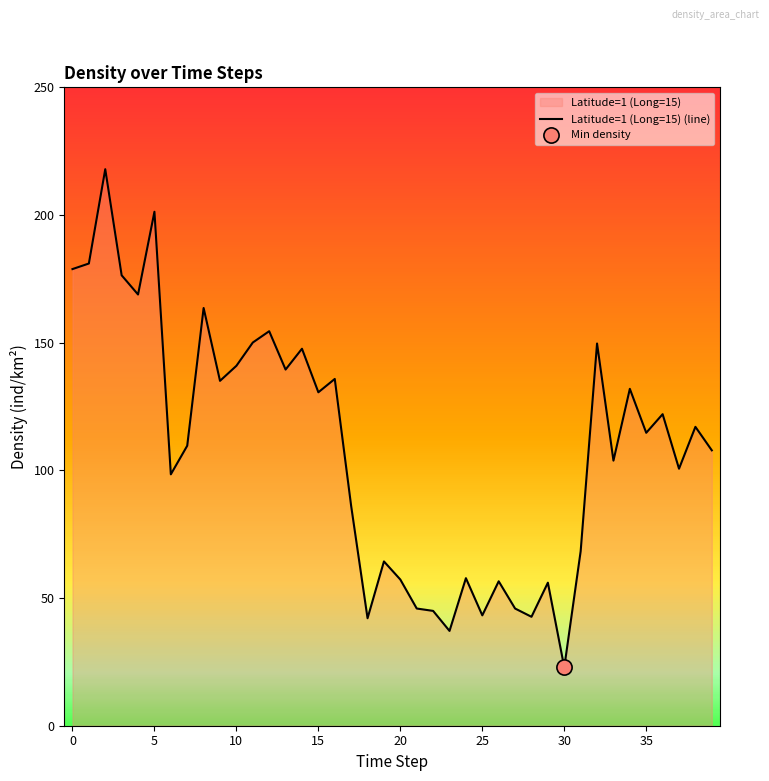

Which has a higher value, 5 or 20?

5